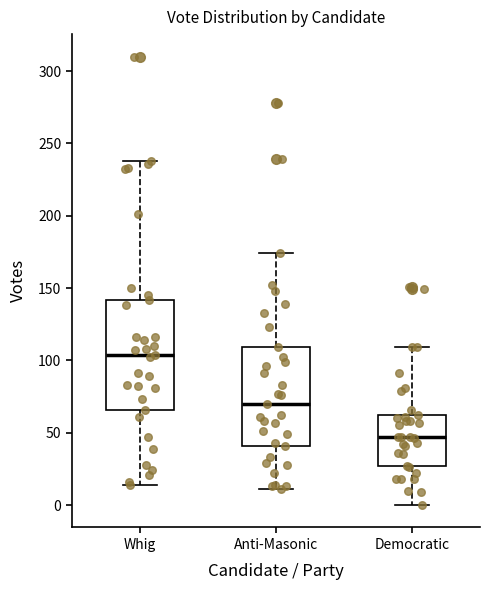

Which box's median line is the lowest?

Democratic